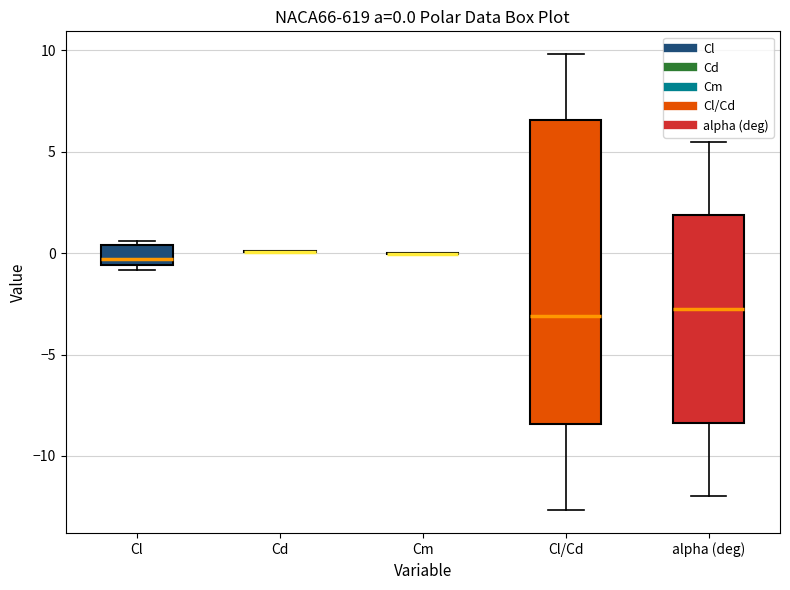

Which box is the tallest, from its lower edge to its upper edge?

Cl/Cd